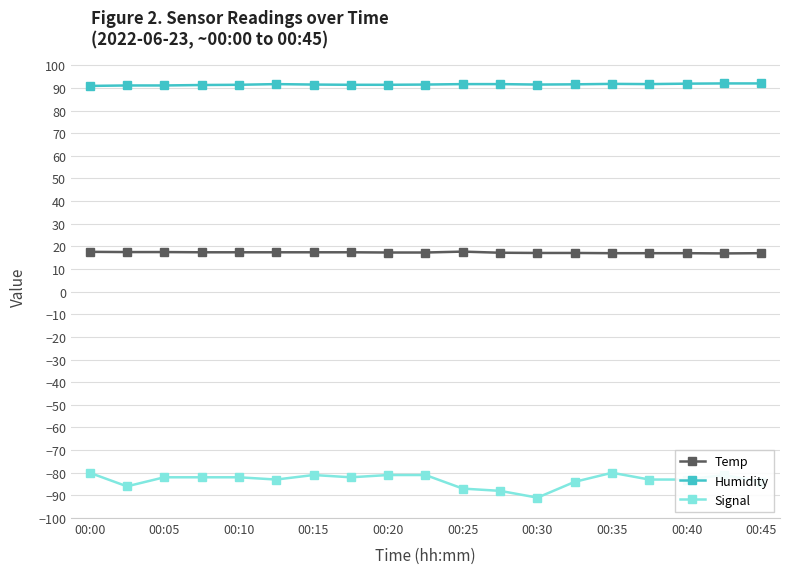

Which series has the largest total across all categories?

Humidity